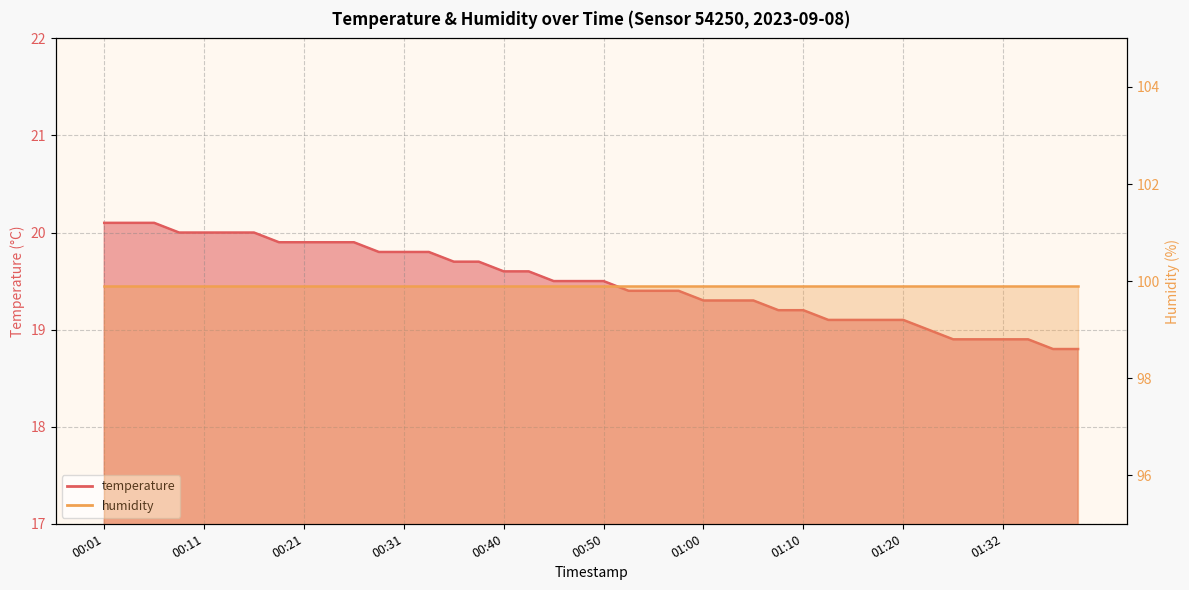

How many data points are above 19?

33